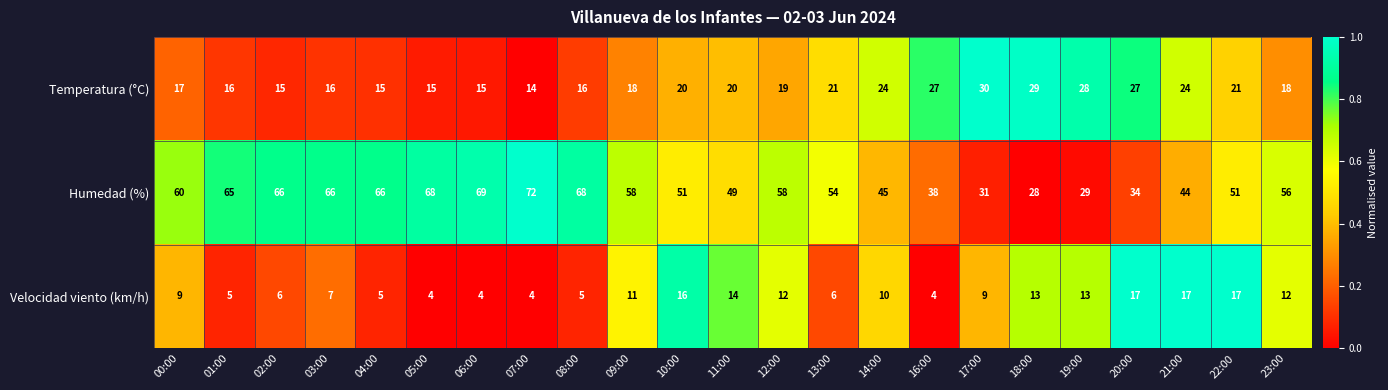

What is the difference between the highest and lowest values at 01:00?

60